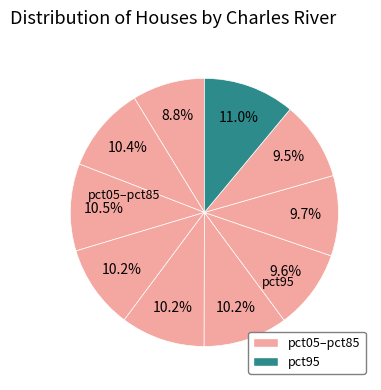

Count the number of slices in the pie.

10